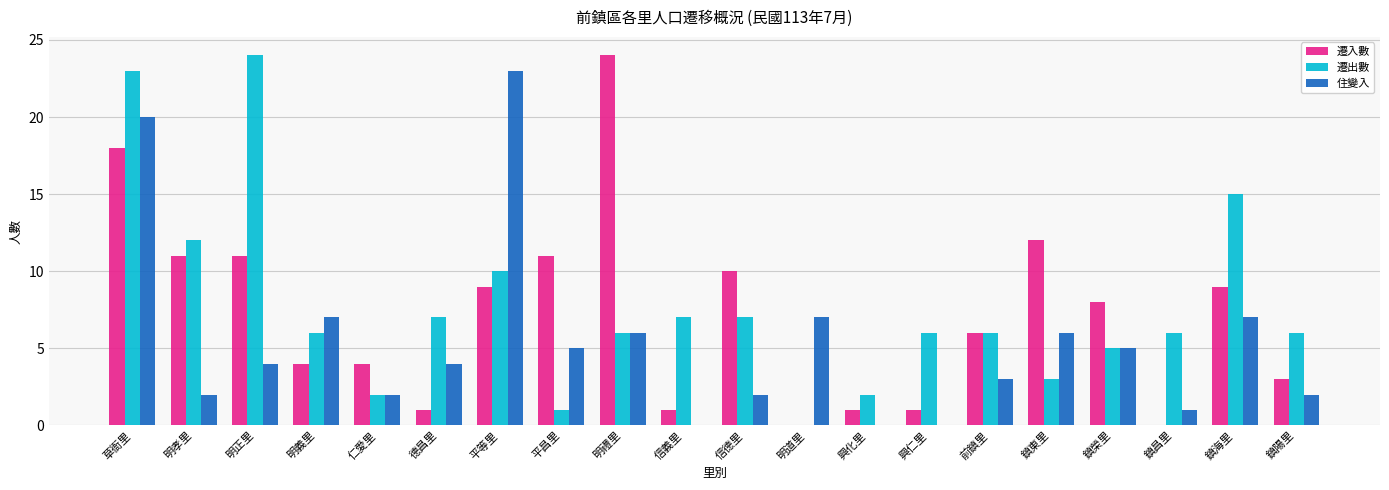

How many data points does each series have?

20